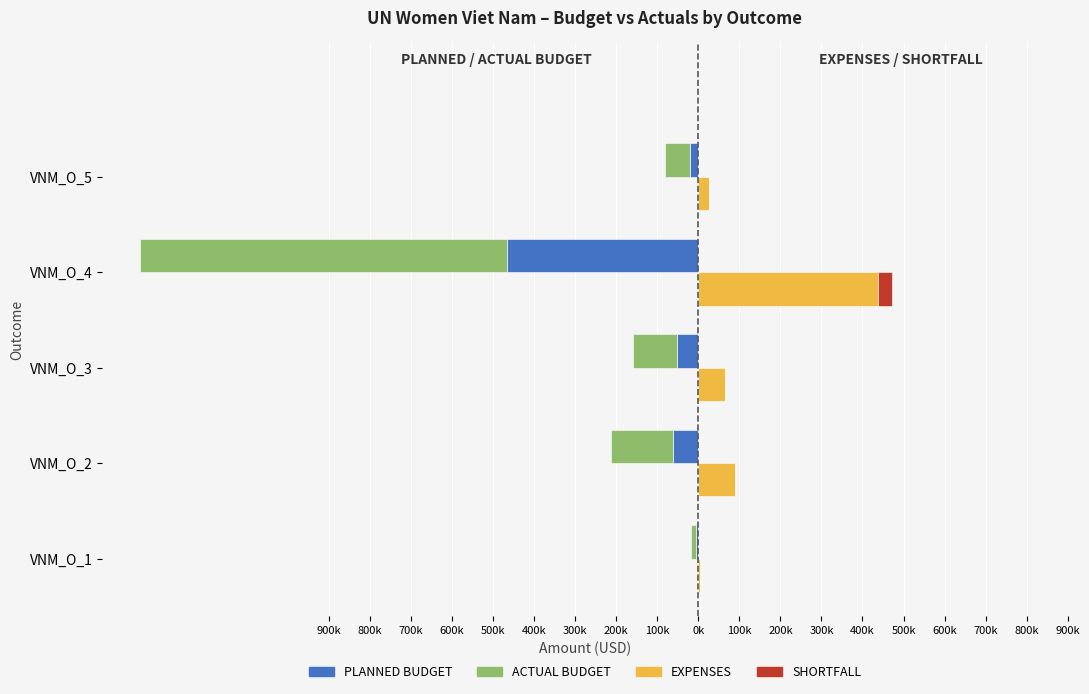

Between VNM_O_3 and VNM_O_4, which series saw the biggest shift?

ACTUAL BUDGET